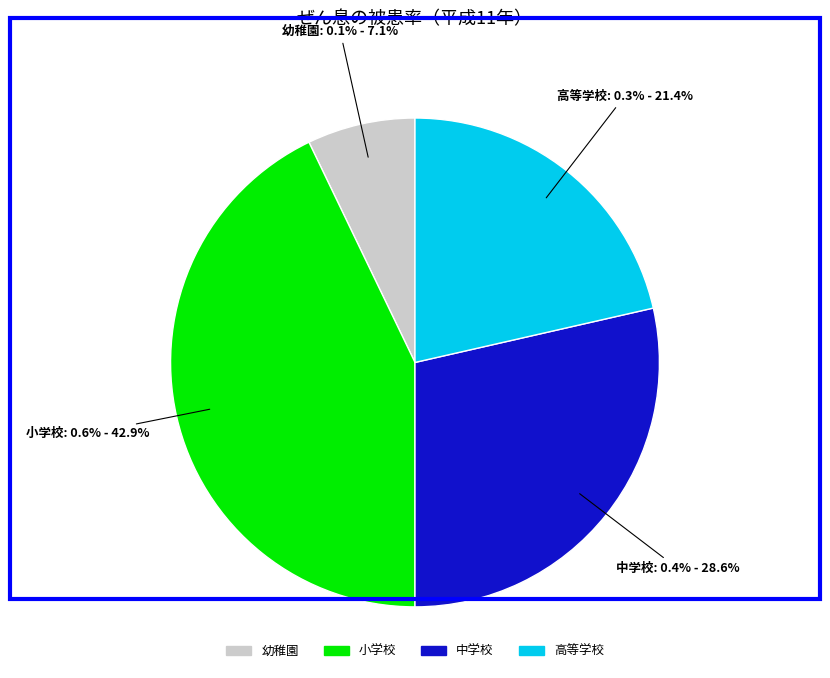

How many segments does this pie chart have?

4